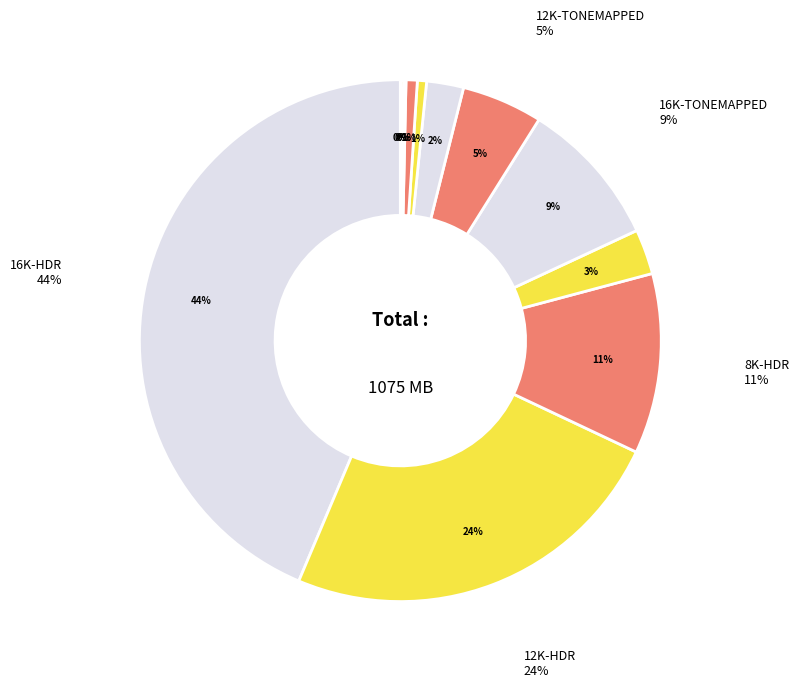

To the nearest percent, what is the average slice percentage?

8%